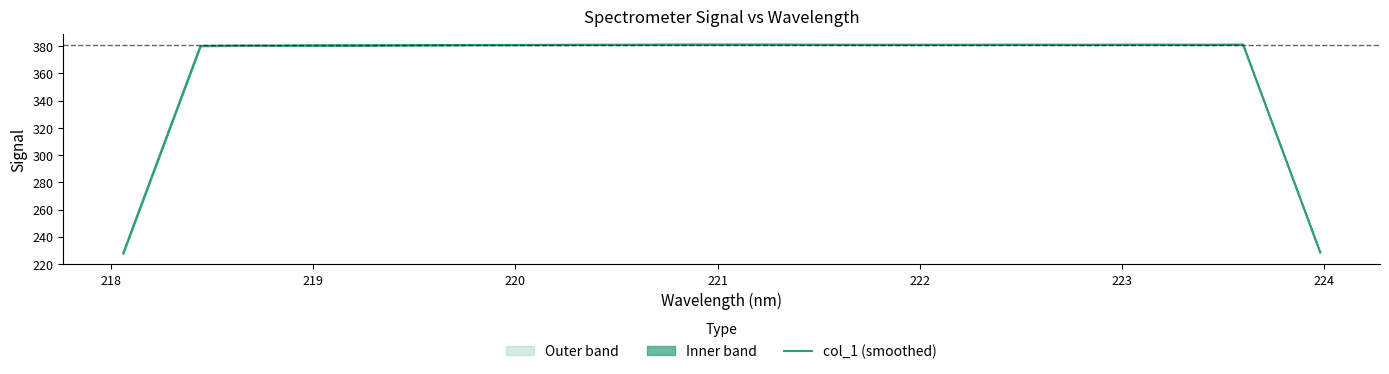

True or false: there are more than 1 points higher than both neighbors.

True